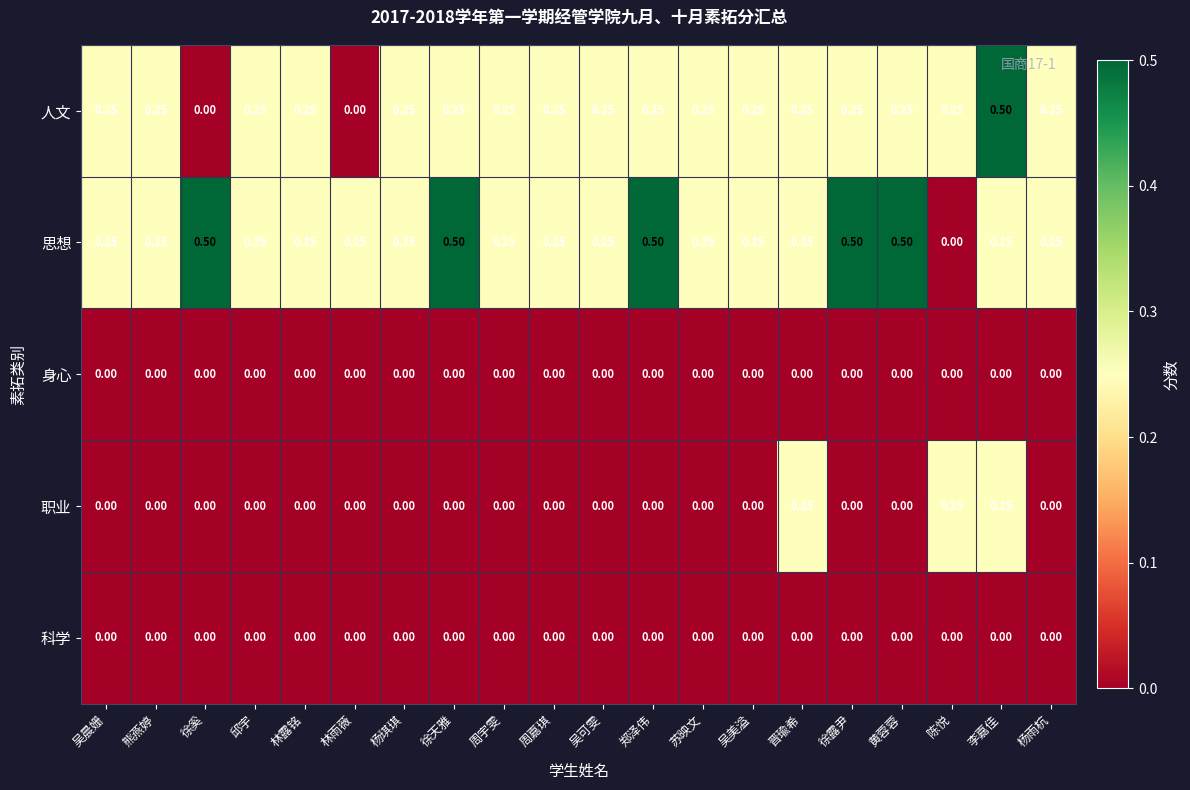

At which category is the sum across all series the highest?

李嘉佳